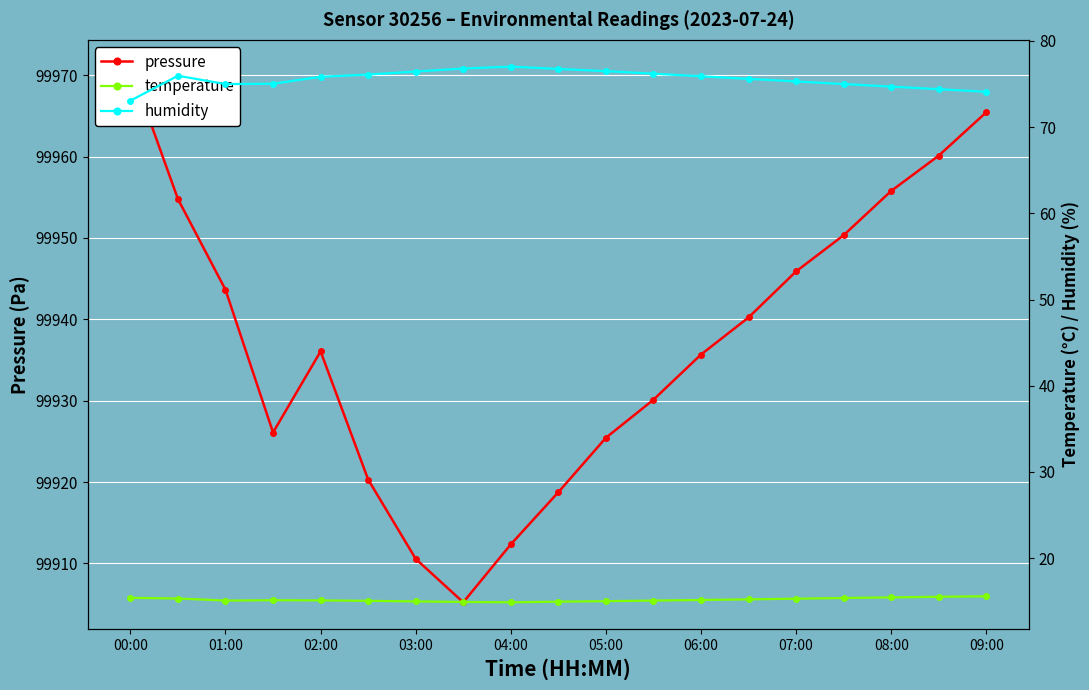

How many interior local peaks does the pressure series have?

1